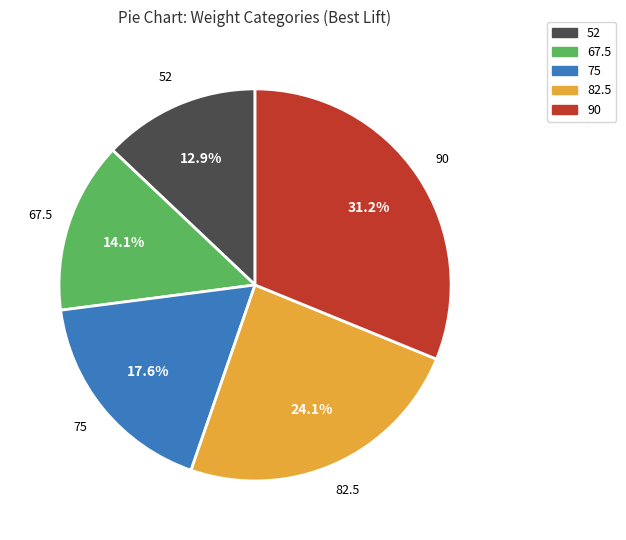

How much of the chart is everything except 75?

82.4%